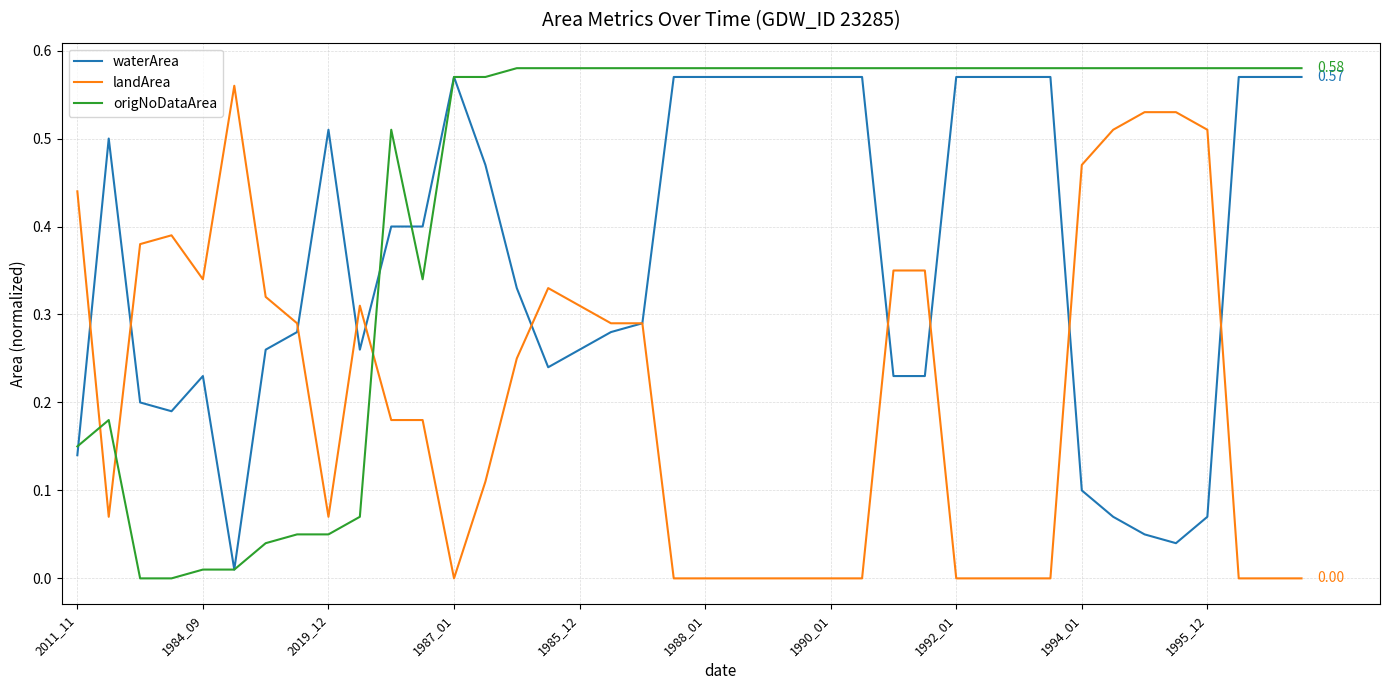

Which series has the largest total across all categories?

origNoDataArea